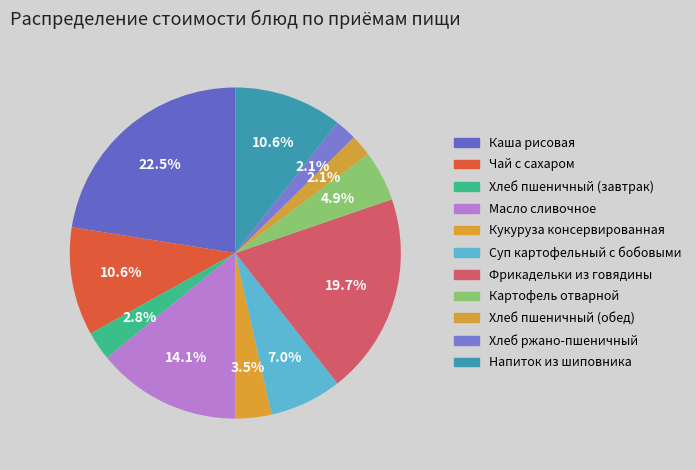

How many slices are in this pie chart?

11